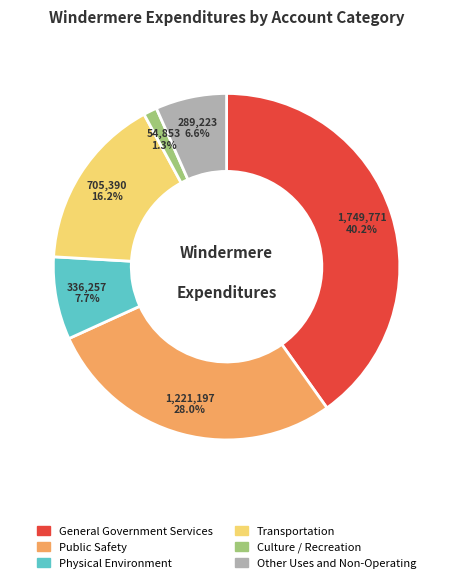

Does any single category account for the majority?

No